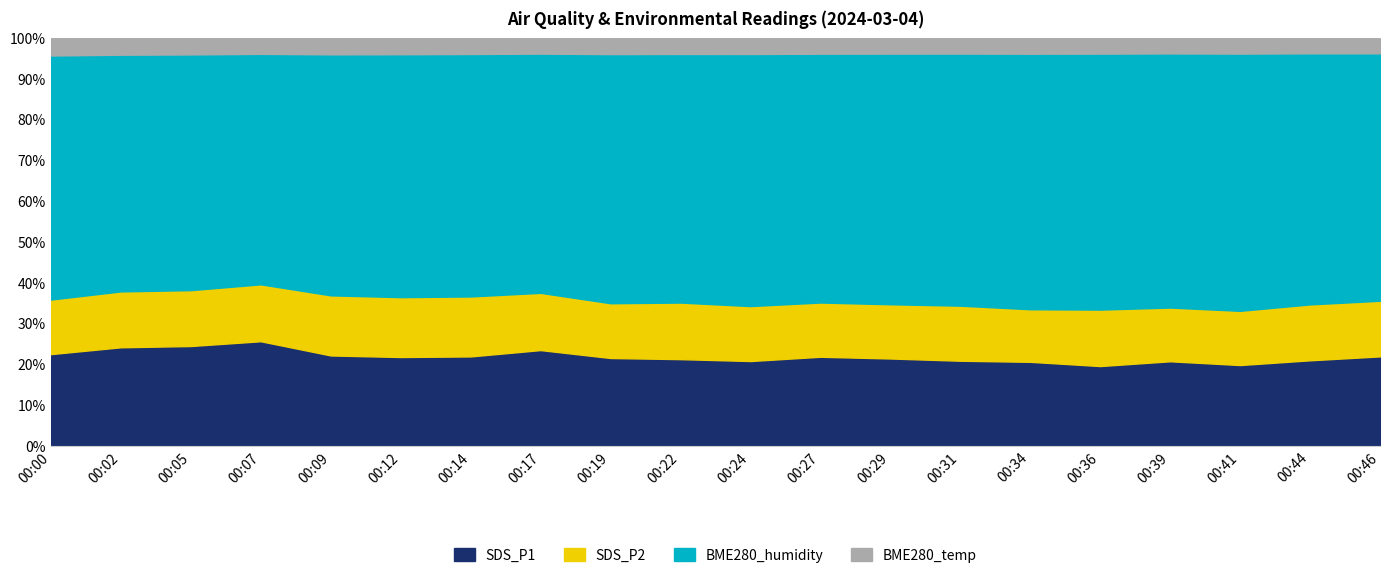

Where does the BME280_humidity series first go above 78?

00:14